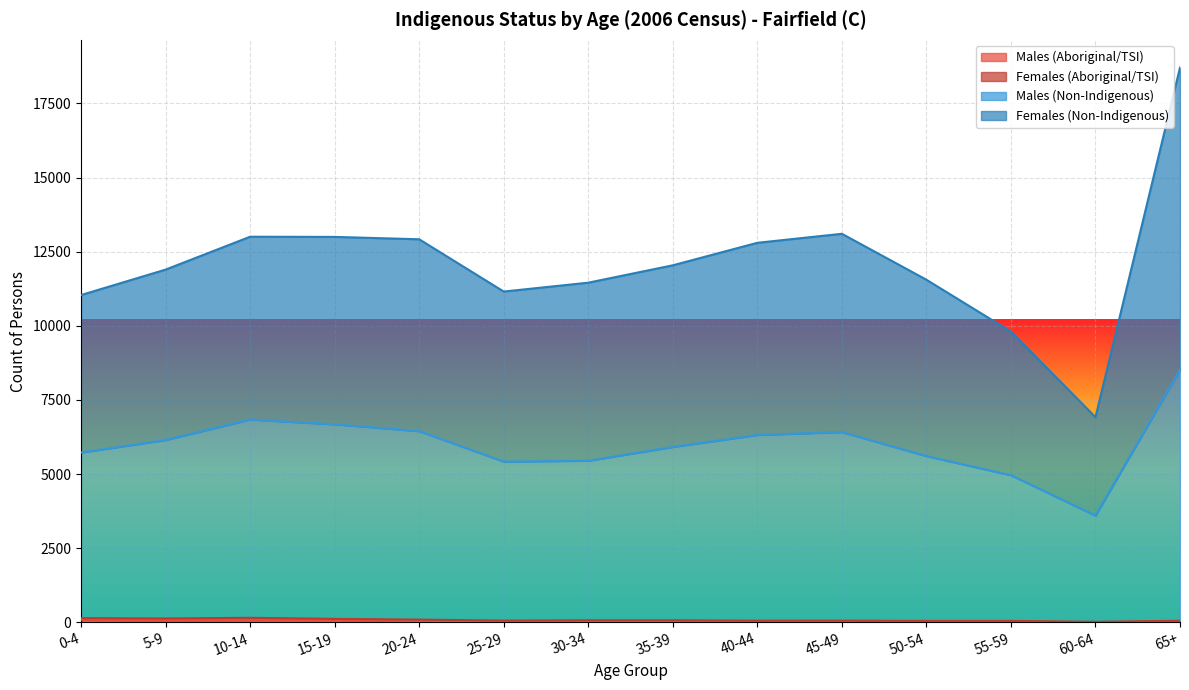

What is the maximum value shown in the chart?

18711